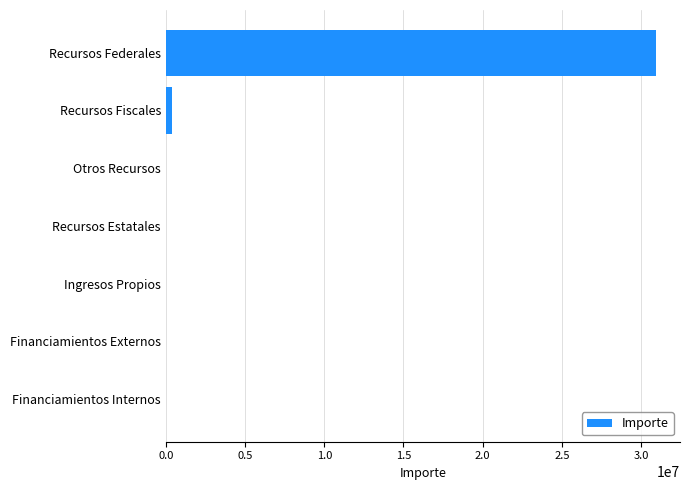

Between Recursos Federales and Financiamientos Externos, which is larger?

Recursos Federales